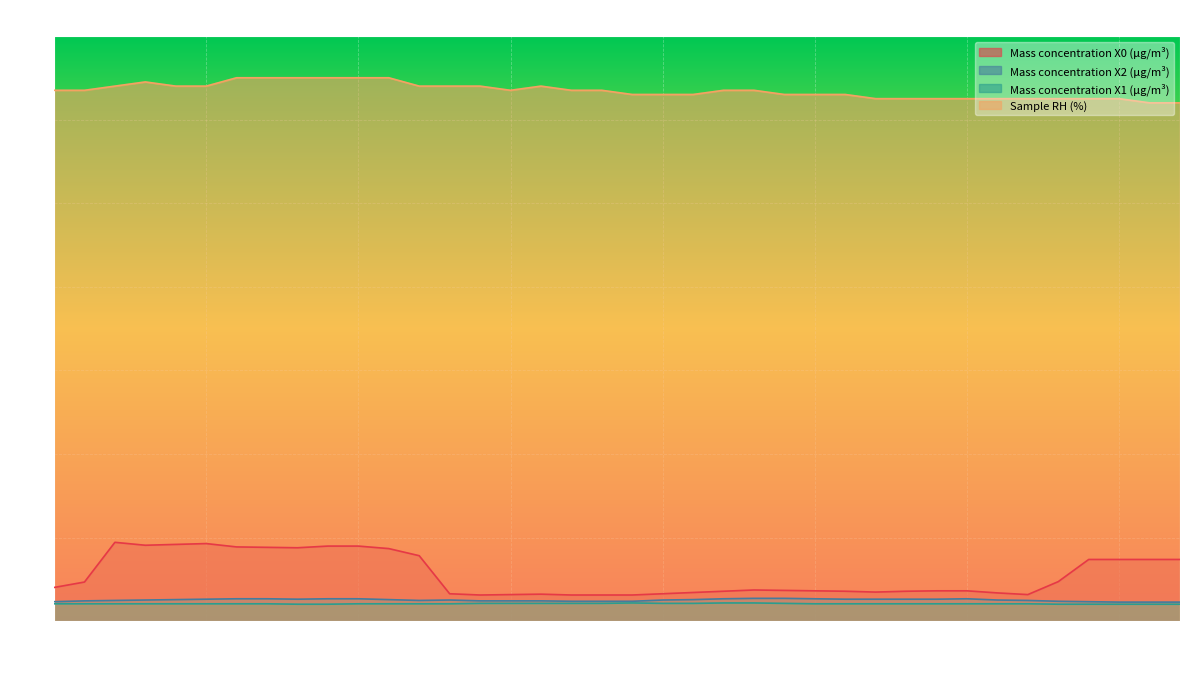

Which category has the highest value in the Mass concentration X1 (μg/m³) series?

10:19